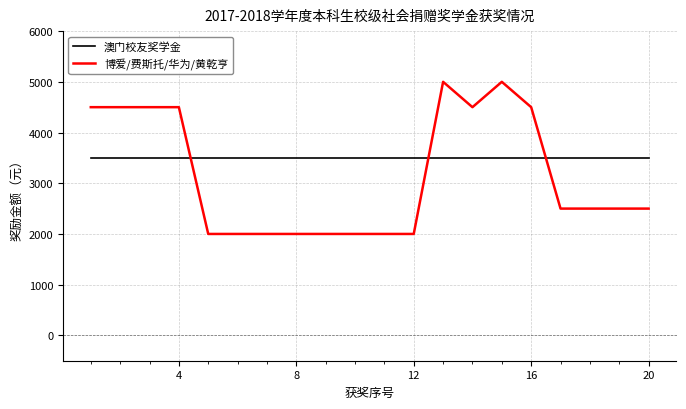

List the series in order of their overall mean, highest first.

澳门校友奖学金, 博爱/费斯托/华为/黄乾亨